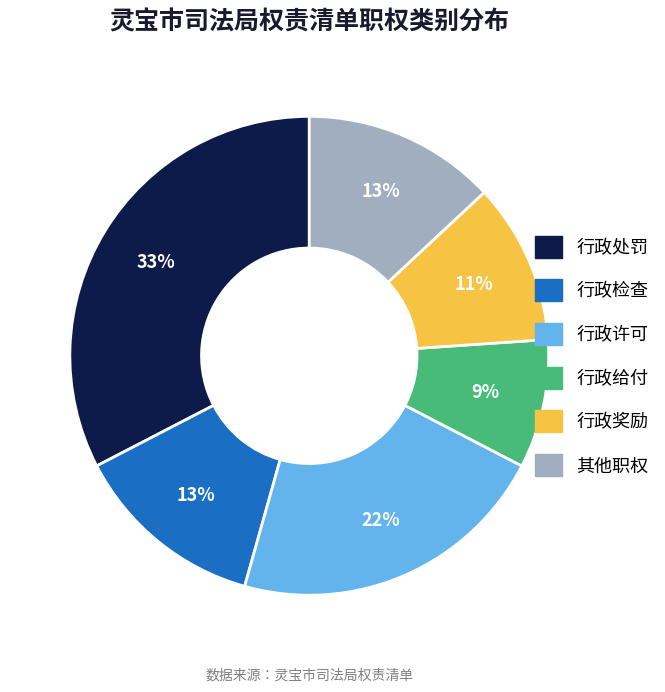

What percentage is the 行政许可 slice, to the nearest percent?

22%